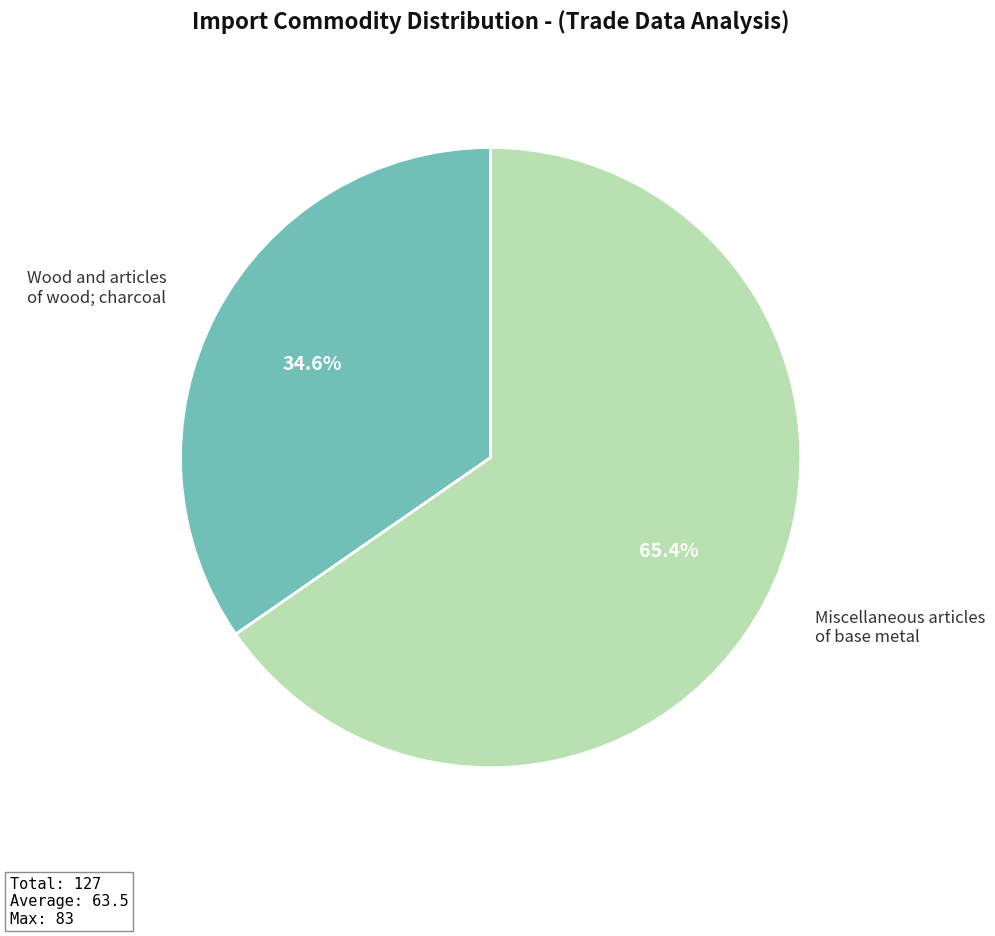

How much of the chart is everything except Wood and articles of wood; charcoal?

65.4%